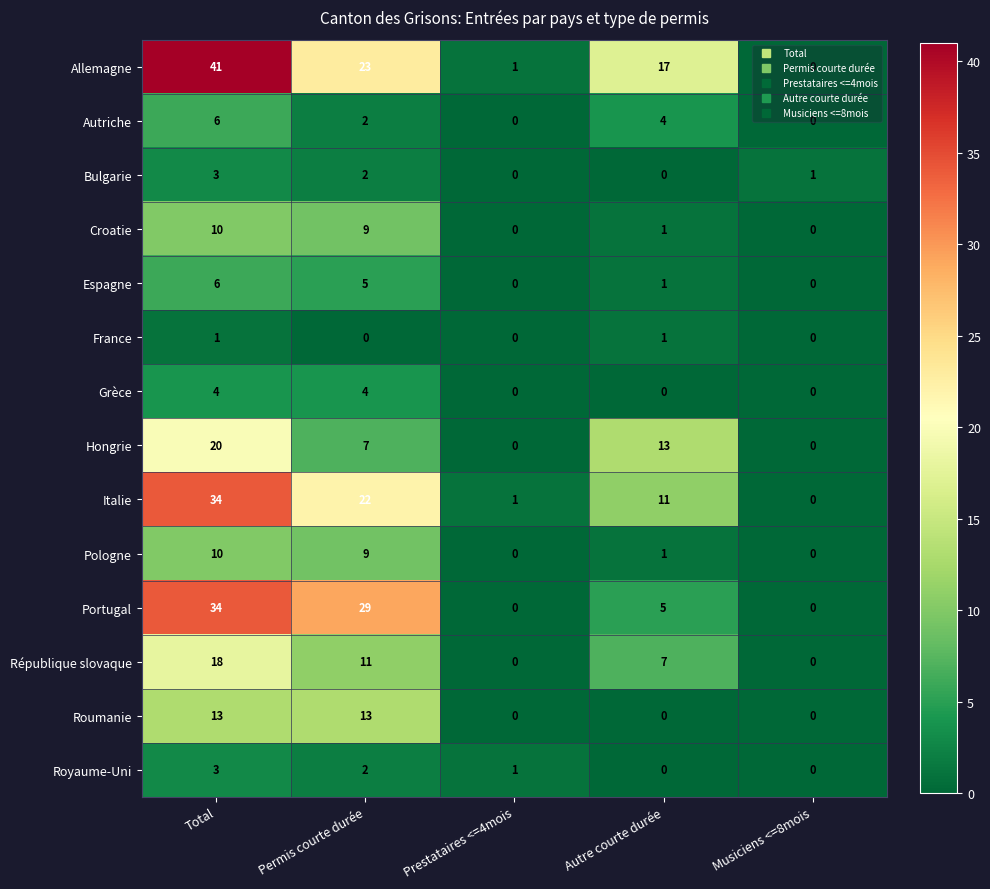

What is the difference between the Portugal values at Permis courte durée and Musiciens <=8mois?

29